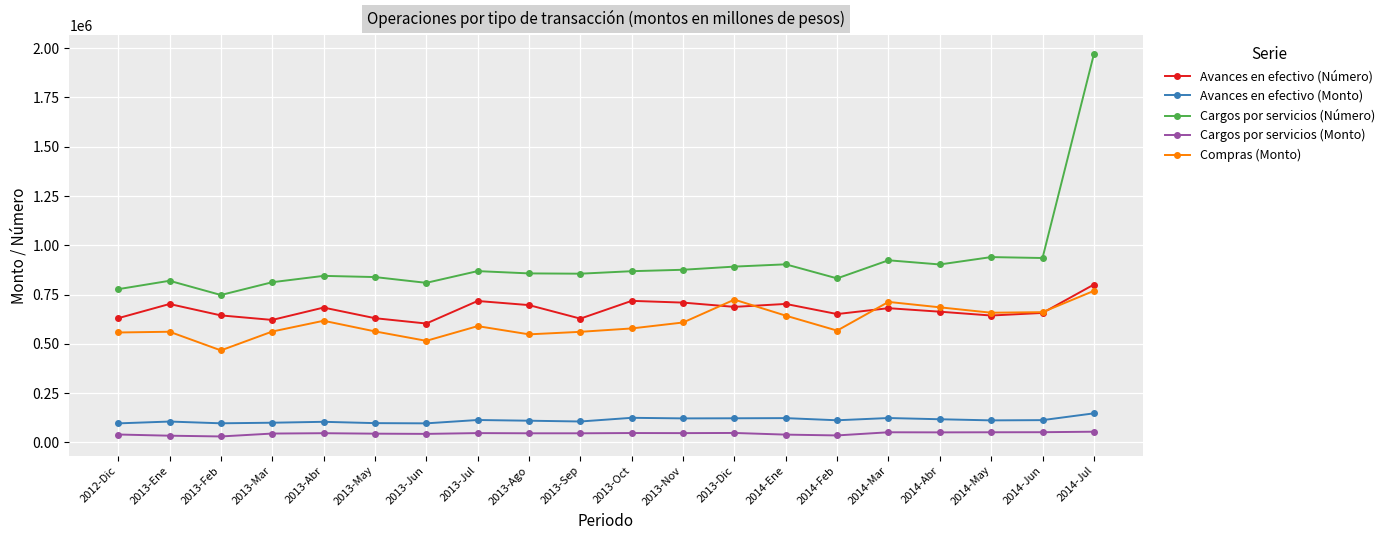

What is the average value of the Cargos por servicios (Número) series?

914068.6